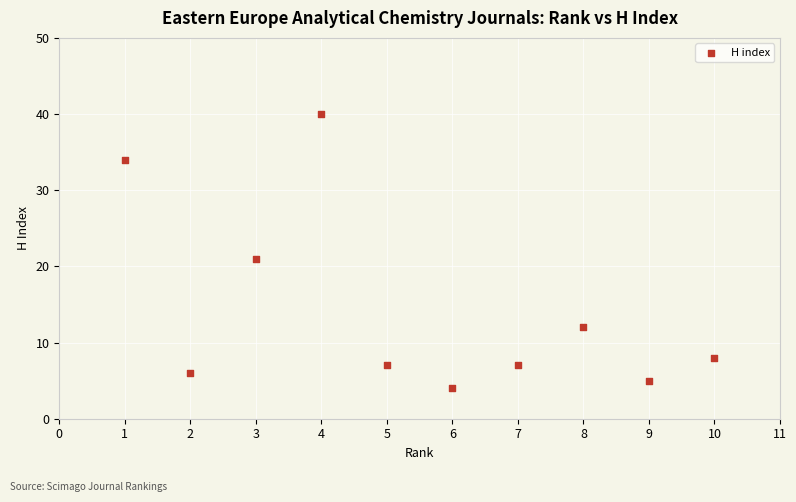

What Y value in the scatter plot is closest to 22?

21